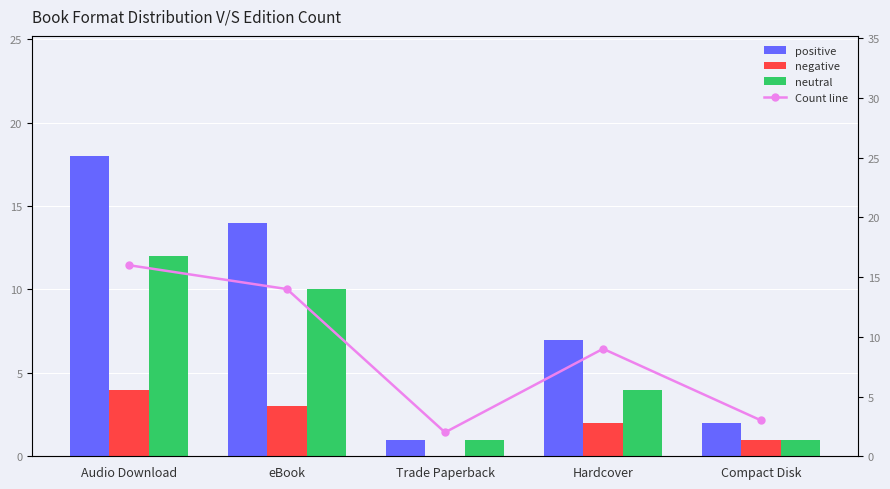

Is it true that neutral equals 1 at Trade Paperback?

True